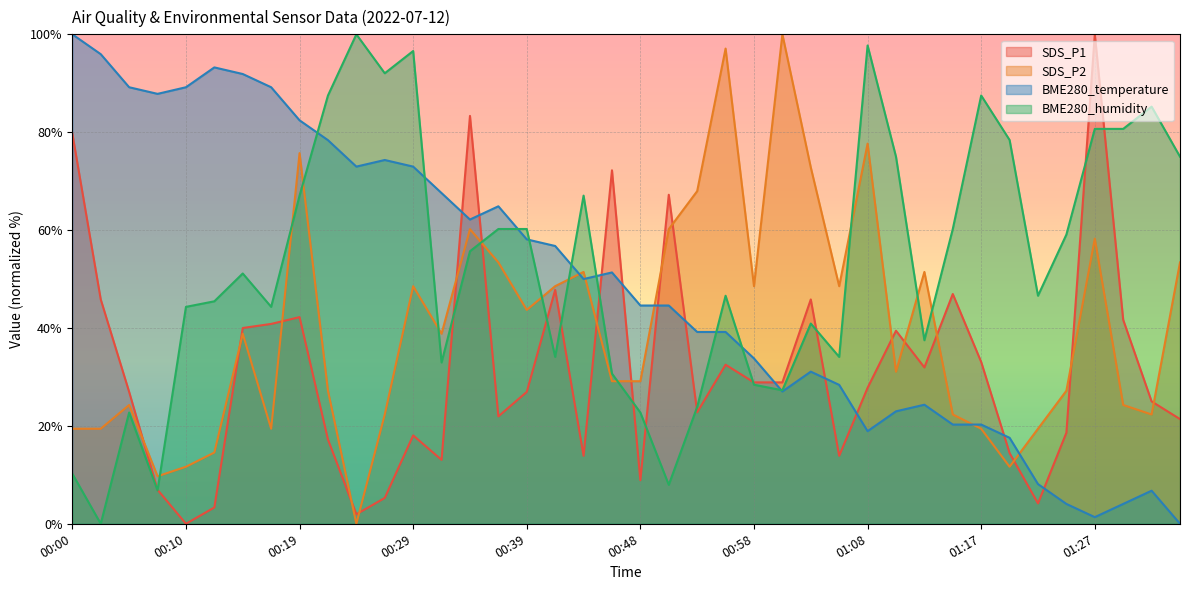

At which label is BME280_humidity closest to 50?

00:14